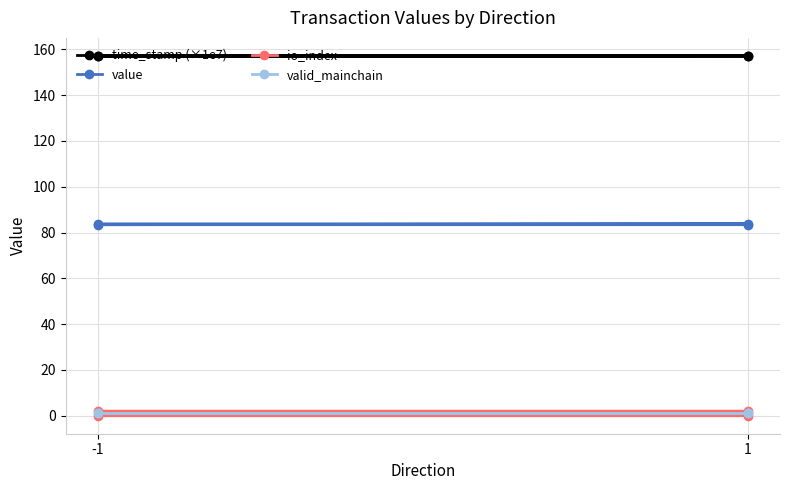

Does the chart display data point markers on the line(s)?

Yes